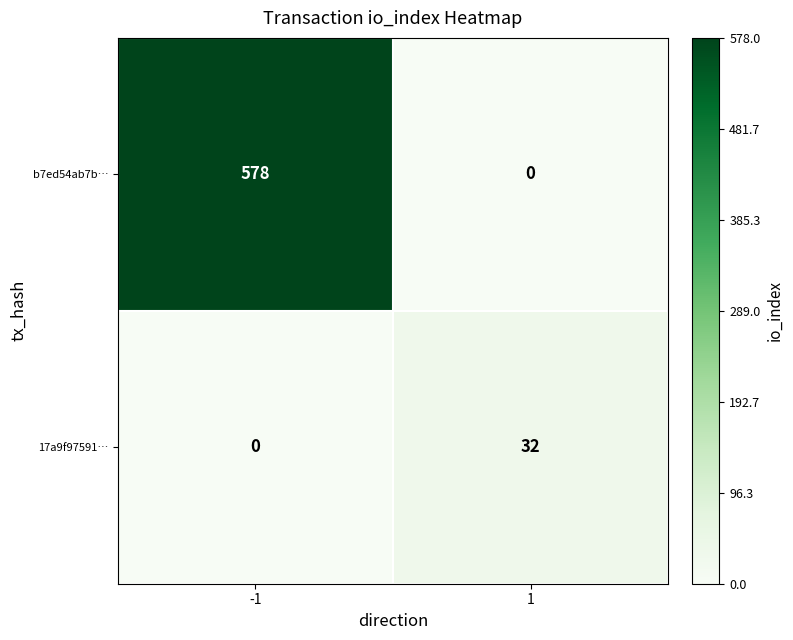

Reading left to right, extract all data points from this chart.

b7ed54ab7b…: -1=578	1=0
17a9f97591…: -1=0	1=32